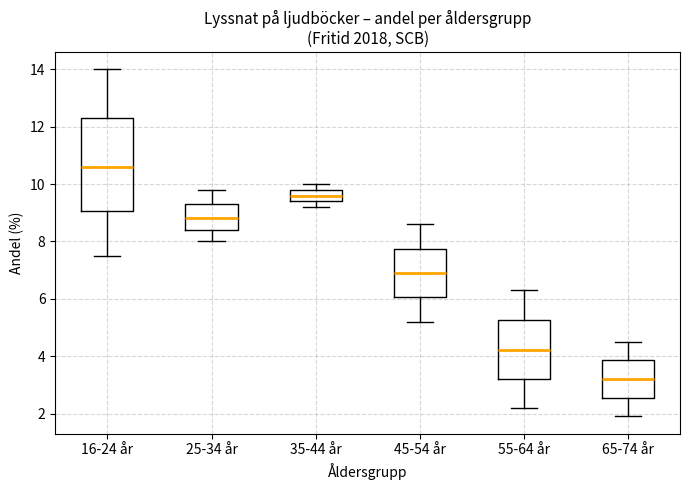

Reading left to right, transcribe this box plot: for each box, give where its median line is, the range the box spans, and where its two whiskers end, as read against the y-axis. The values are not printed on the chart, so give them approximately, as read against the axis.

16-24 år: median 10.6, box 9.0 to 12.4, whiskers 7.6 to 14.0
25-34 år: median 8.8, box 8.4 to 9.4, whiskers 8.0 to 9.8
35-44 år: median 9.6, box 9.4 to 9.8, whiskers 9.2 to 10.0
45-54 år: median 7.0, box 6.0 to 7.8, whiskers 5.2 to 8.6
55-64 år: median 4.2, box 3.2 to 5.2, whiskers 2.2 to 6.4
65-74 år: median 3.2, box 2.6 to 3.8, whiskers 2.0 to 4.6